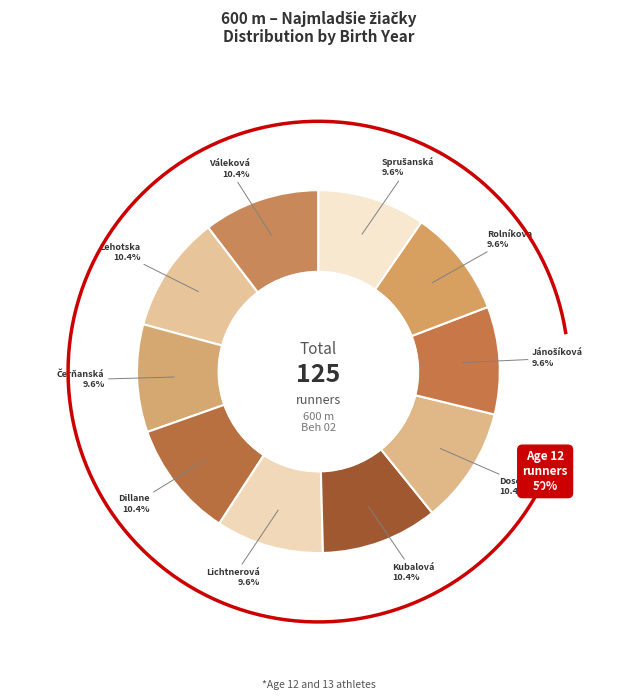

The Sprušanská Sofia Mária slice represents 10% of the pie. True or false?

True